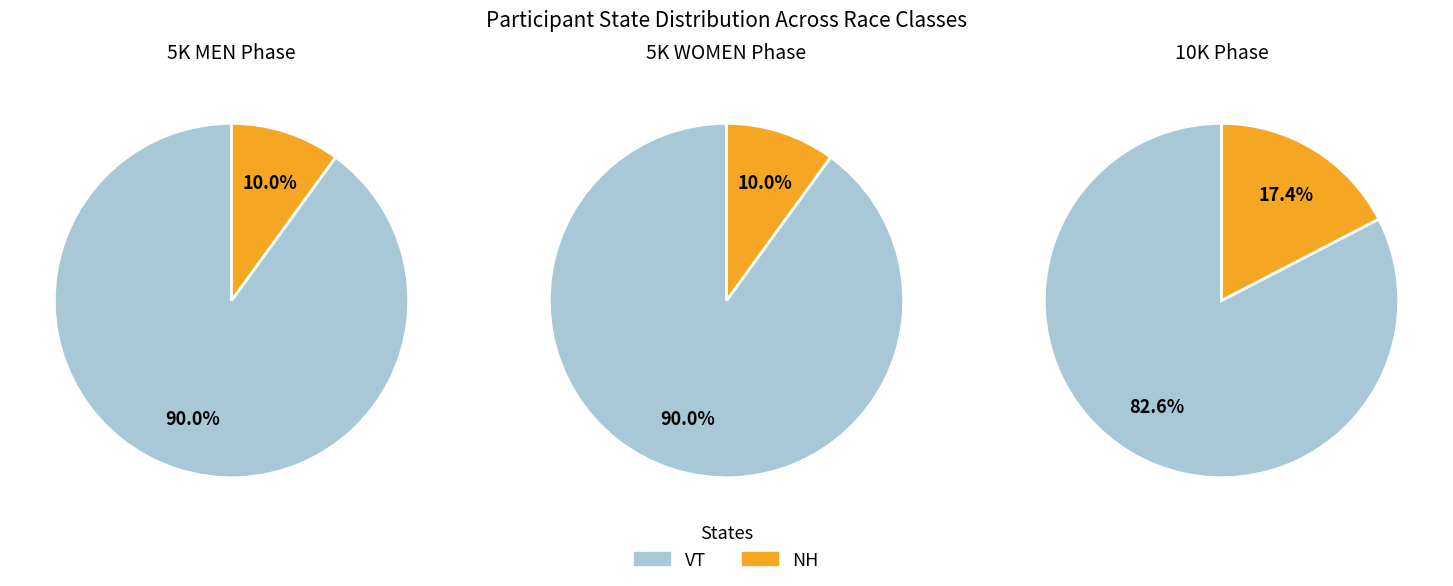

What percentage do VT and NH together represent?

100.0%